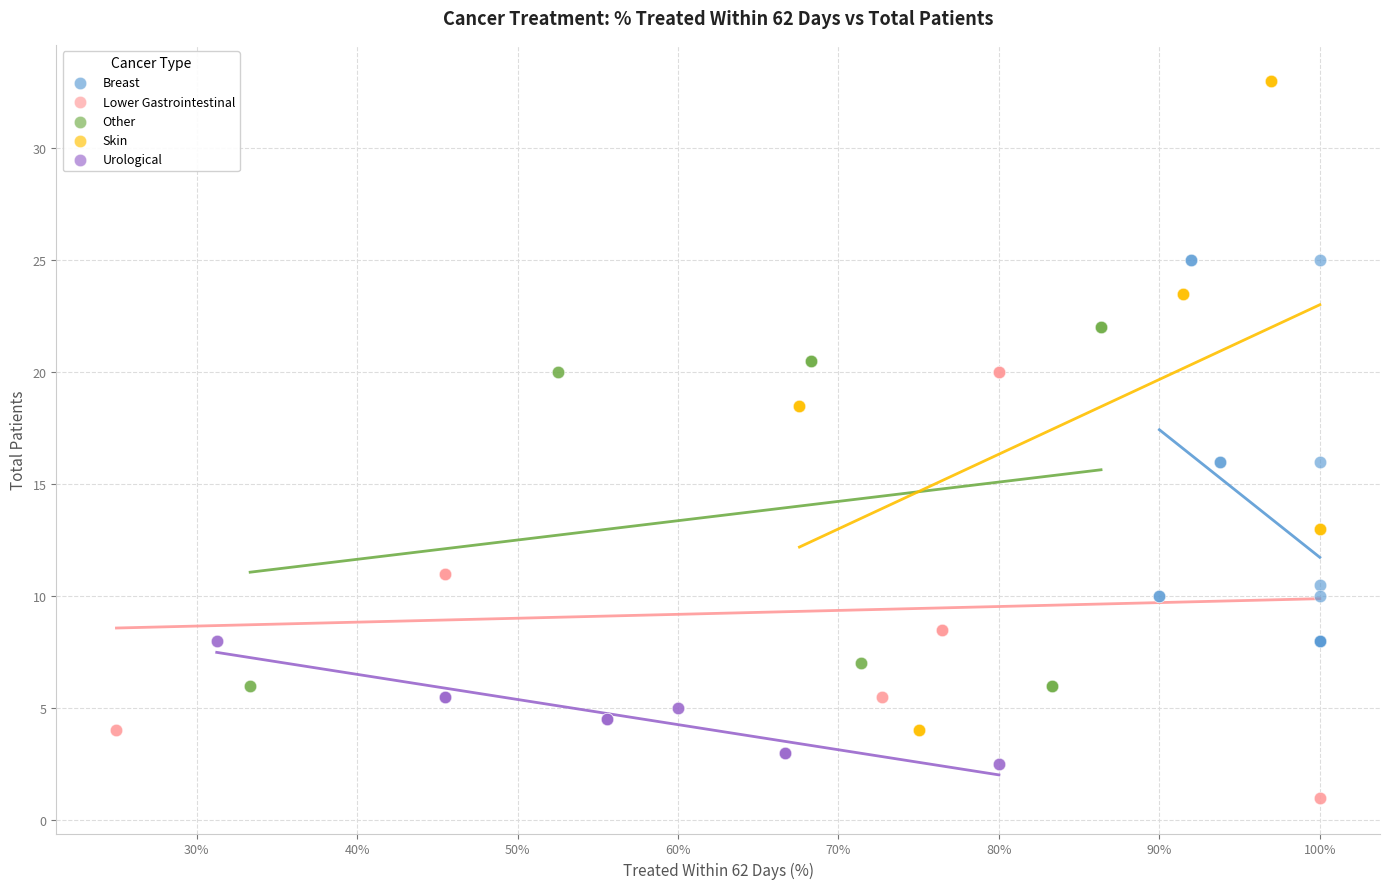

Which series contains the lowest Y value?

Lower Gastrointestinal